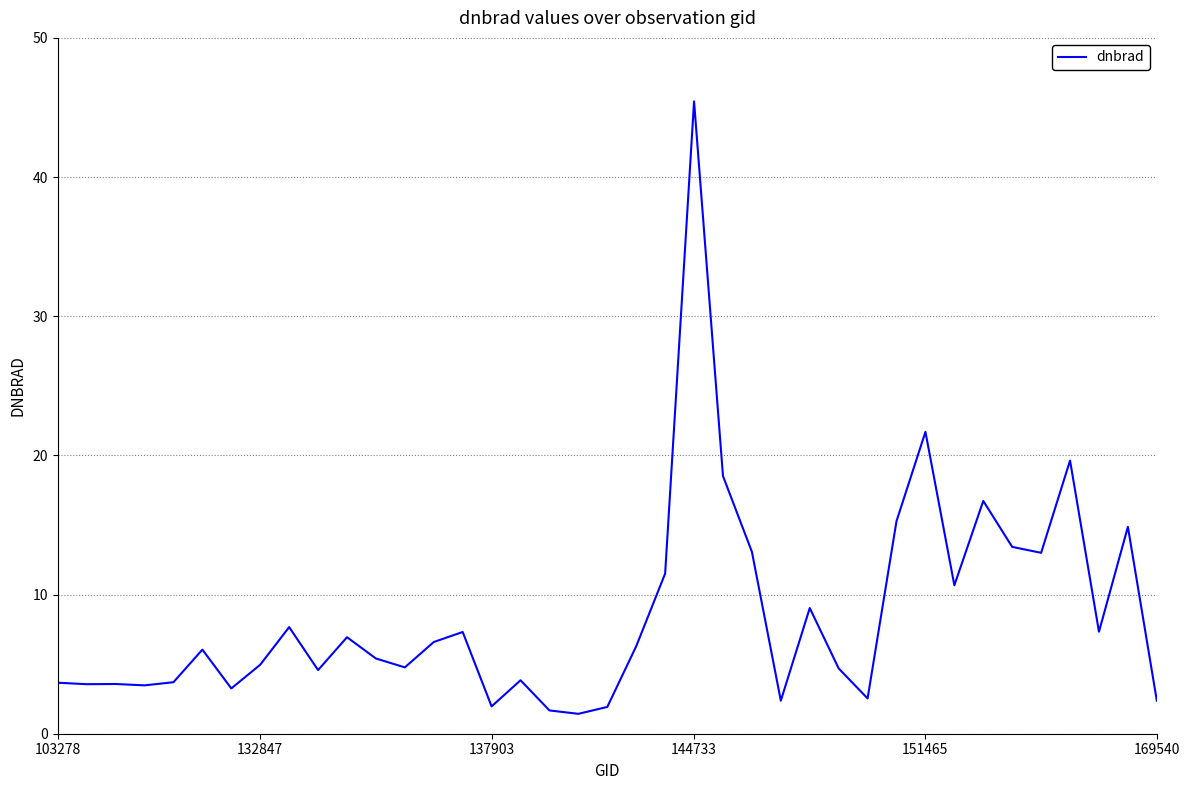

Does the chart display data point markers on the line(s)?

No